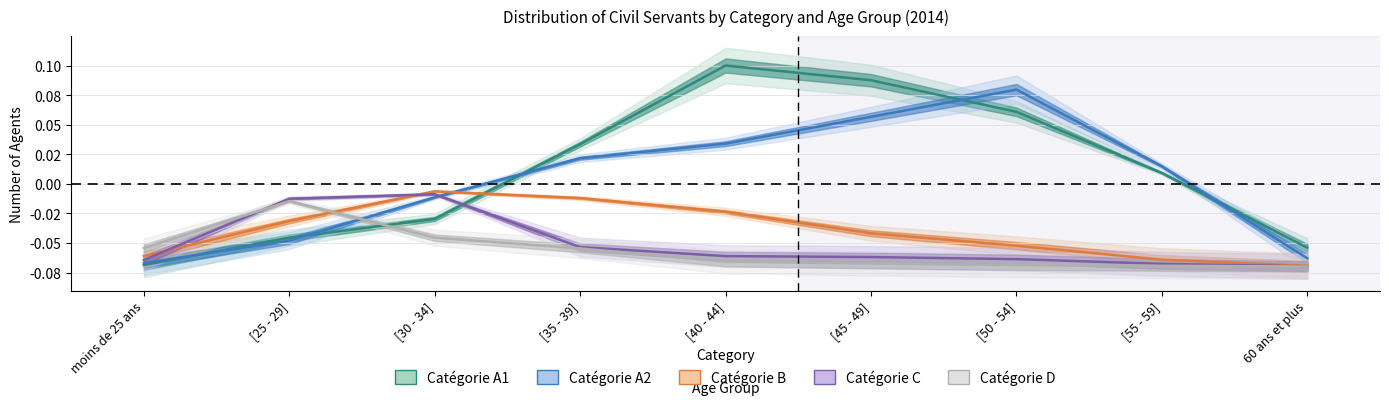

How many data points does each series have?

9